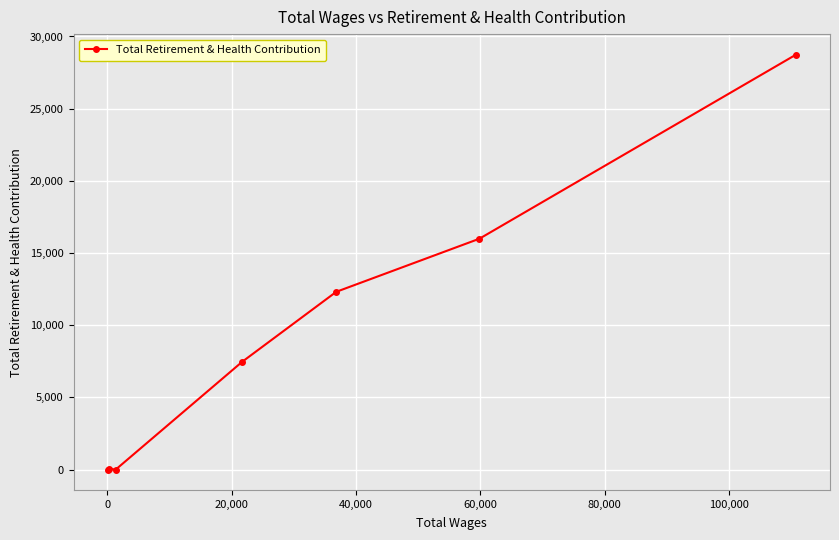

Is this an area chart (filled region under the line)?

No